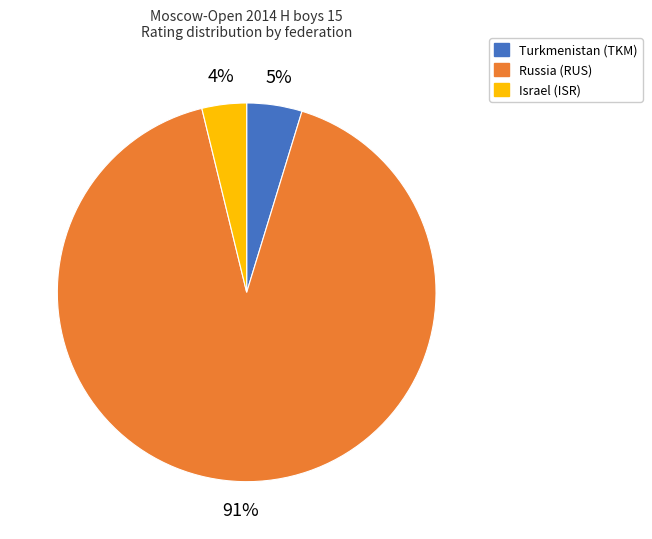

What is the smallest slice in the pie chart?

Israel (ISR)